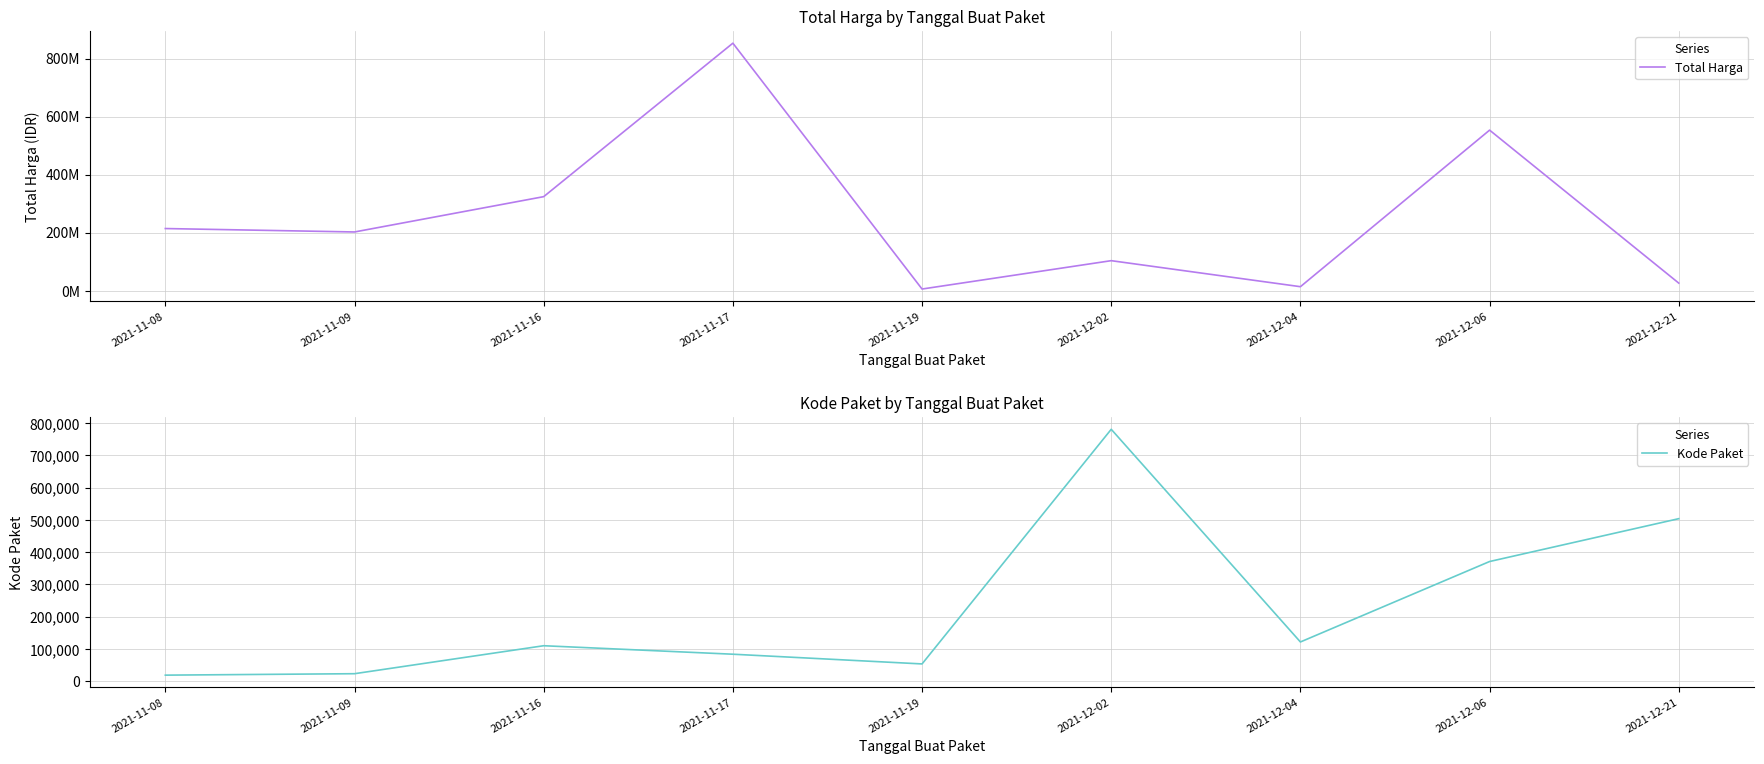

How many lines are shown in the chart?

2